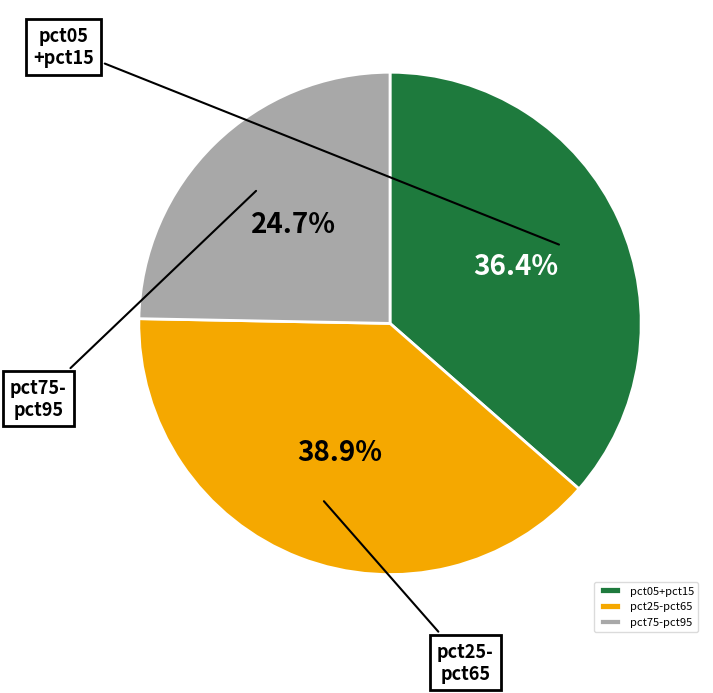

Rank the categories by value from lowest to highest.

pct75-pct95, pct05+pct15, pct25-pct65